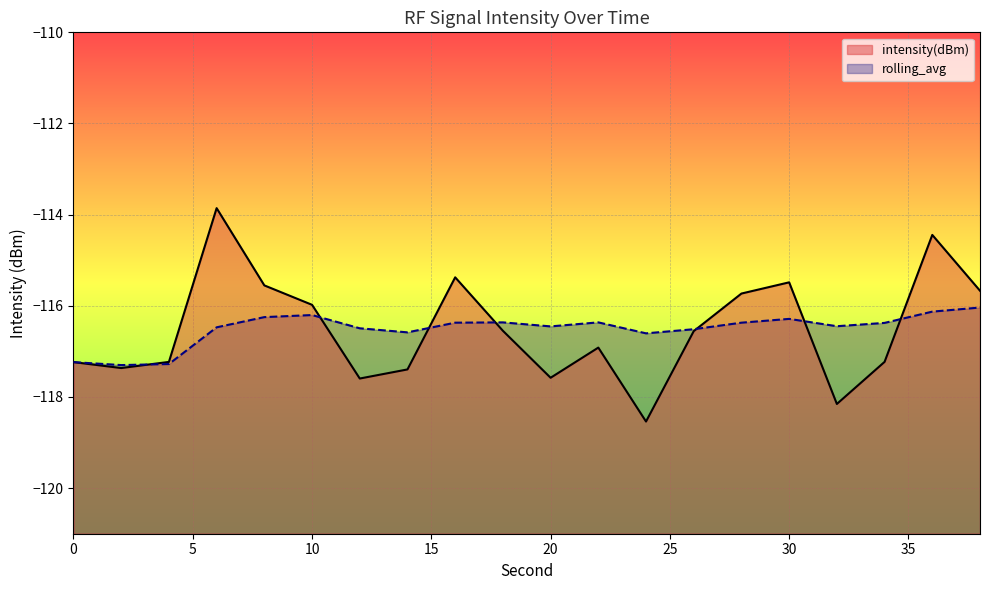

How many intersections are there between intensity(dBm) and rolling_avg?

7